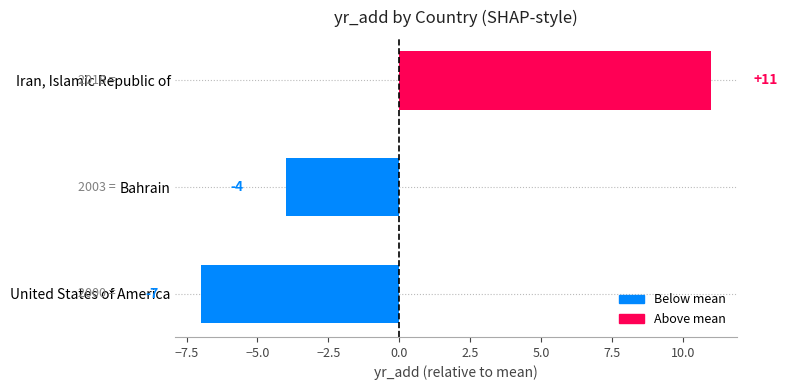

What is the difference between the maximum and minimum values?

18